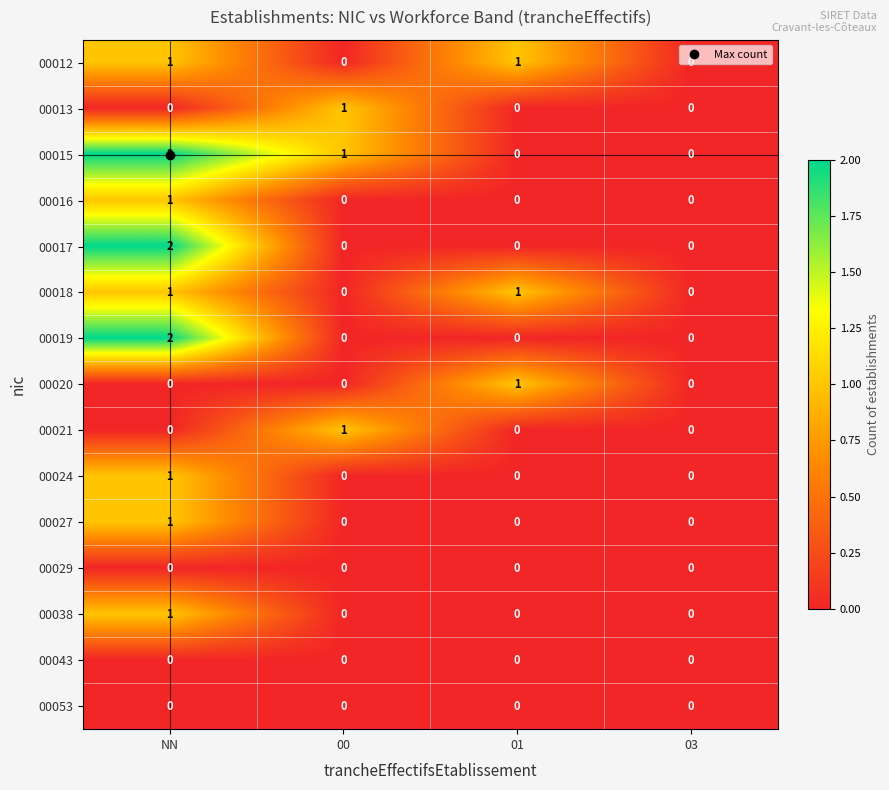

True or false: 00020 has a value of 0 at NN.

True